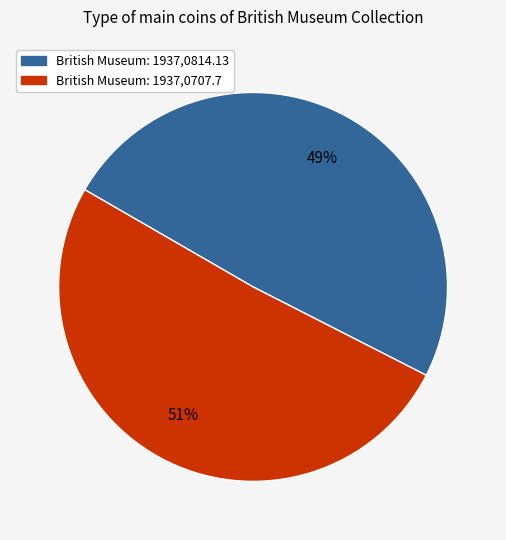

To the nearest percent, what is the average slice percentage?

50%